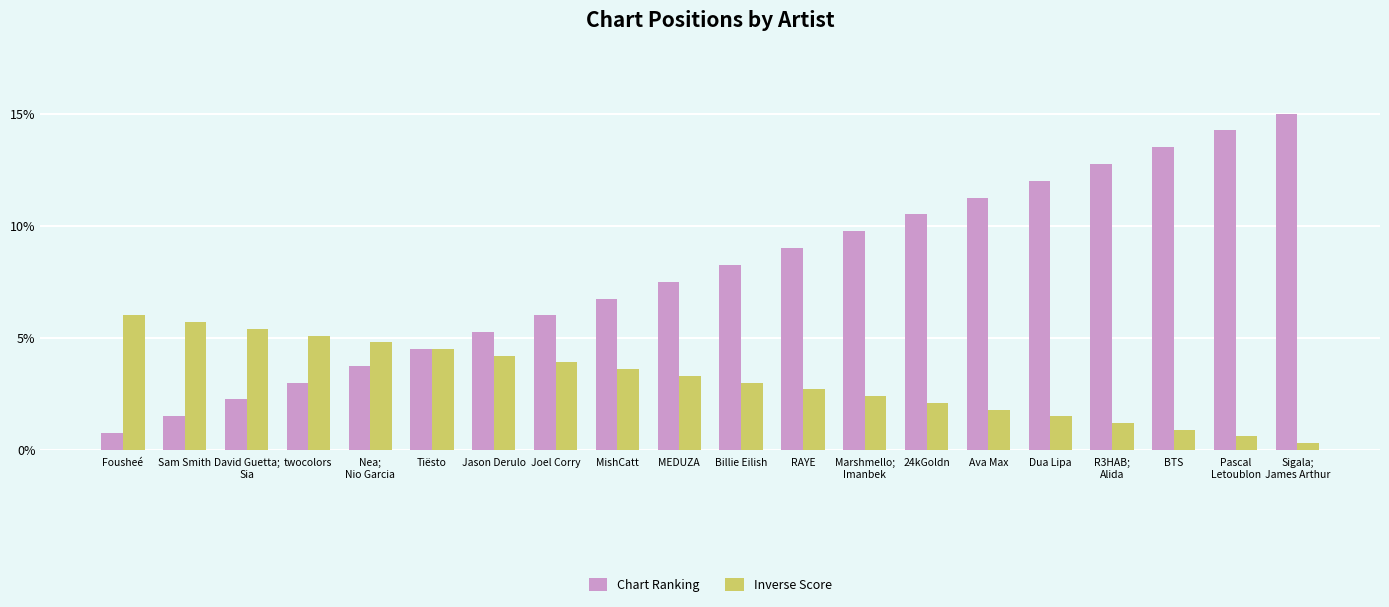

Rank the series at MishCatt from lowest to highest value.

Inverse Score, Chart Ranking